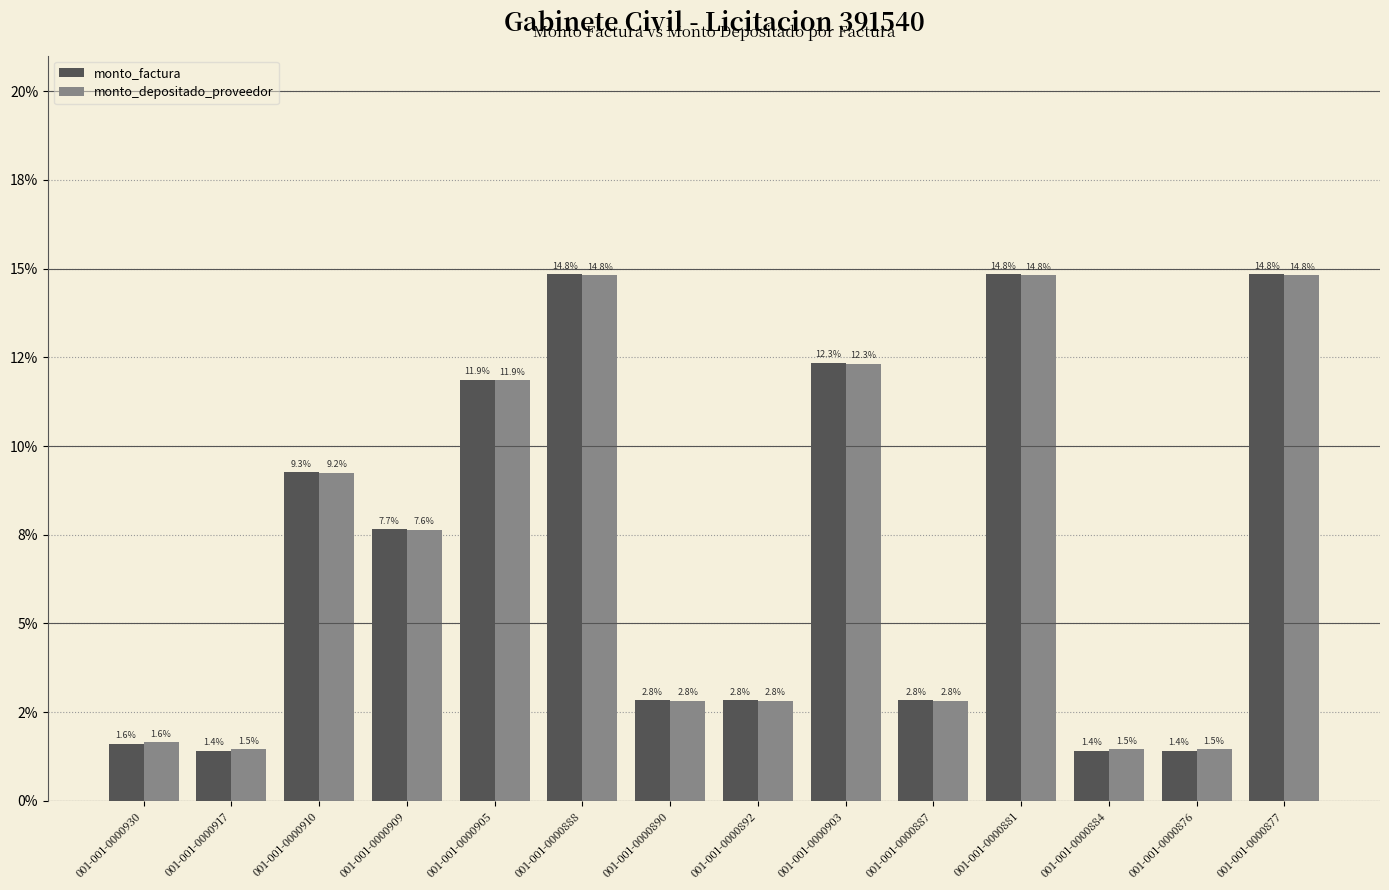

Which series changed the most between 001-001-0000905 and 001-001-0000876?

monto_factura